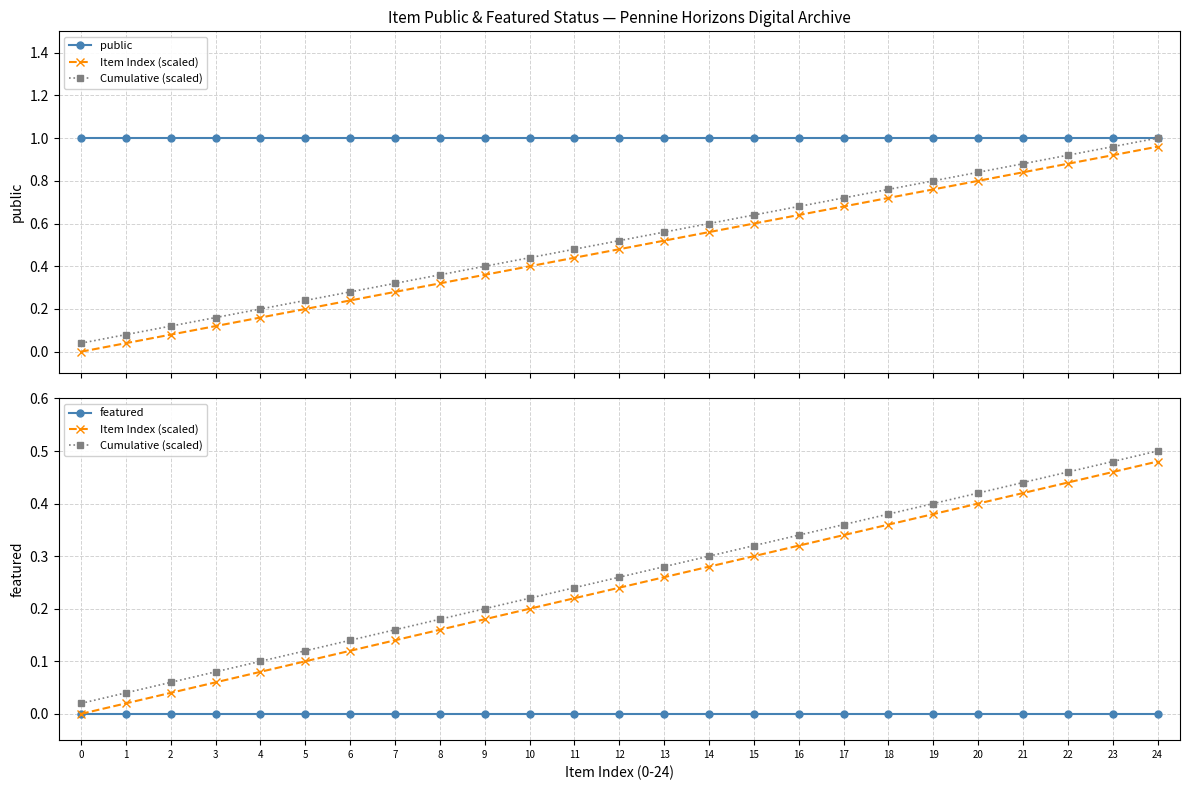

What is the difference between the maximum and minimum values in the Item Index (scaled) series?

0.5